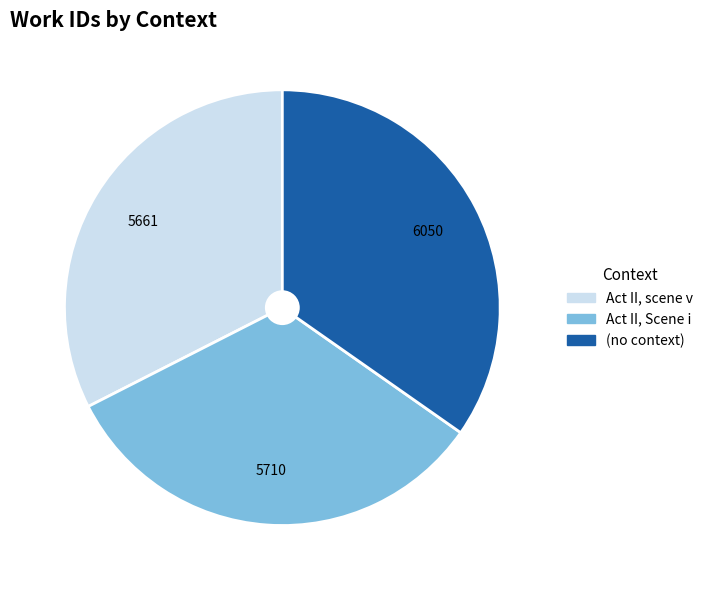

True or false: (no context) accounts for 28% of the total.

False